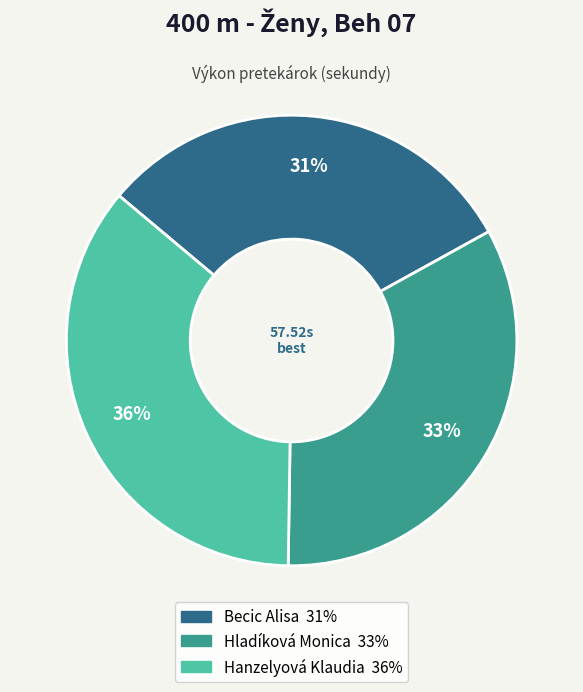

Is there a majority slice in this chart?

No